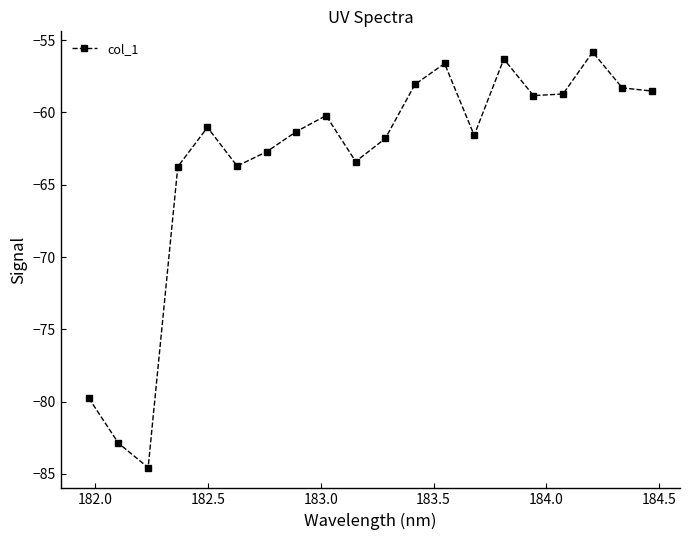

What is the average value?

-63.4